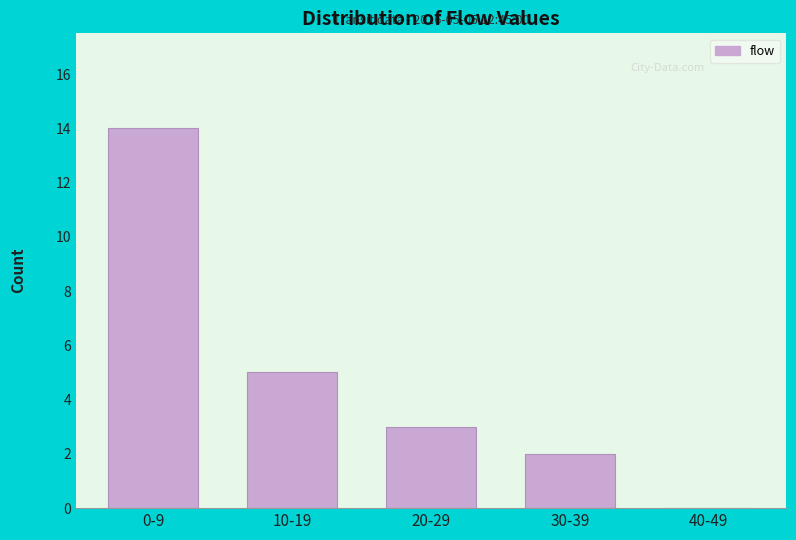

Reading right to left, transcribe all the data shown in this chart.

40-49=0	30-39=2	20-29=3	10-19=5	0-9=14